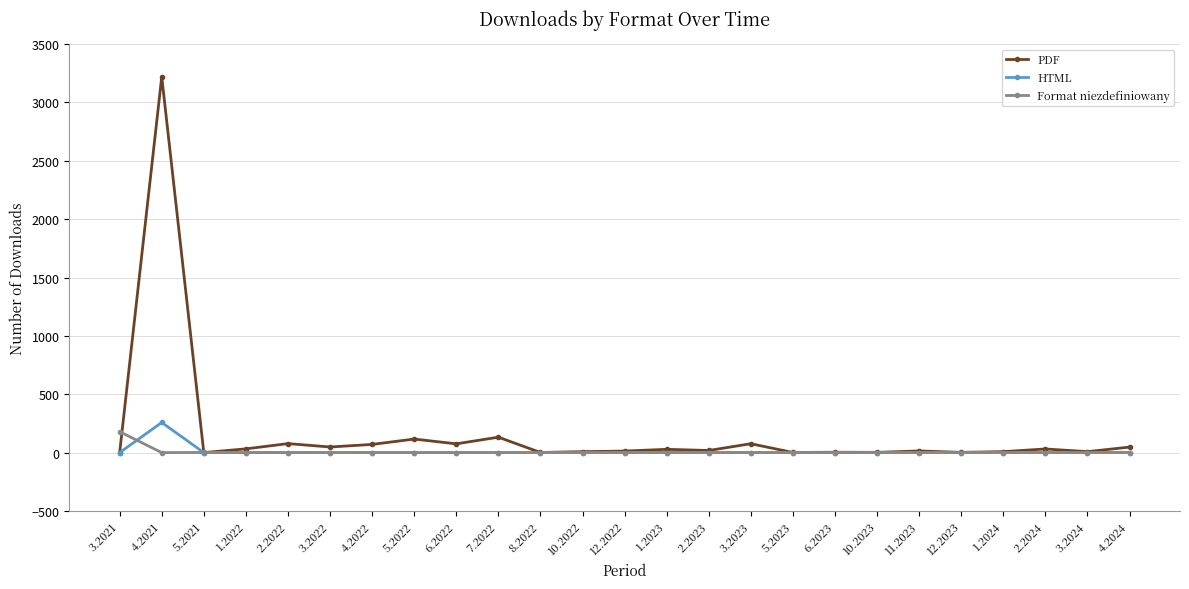

What is the maximum value for Format niezdefiniowany?

179